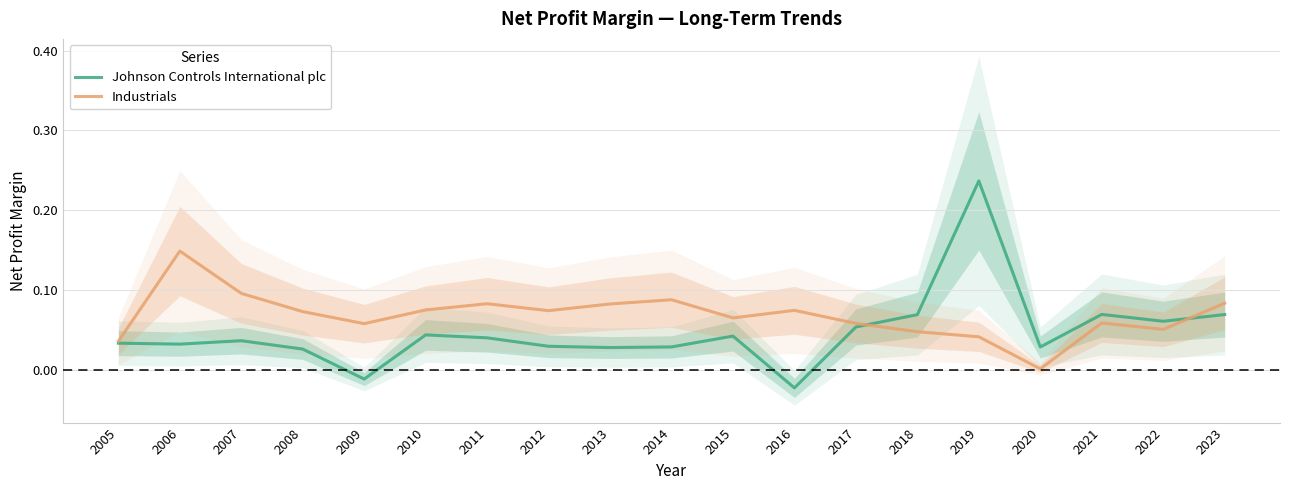

How many values in the Johnson Controls International plc series are below 0?

2